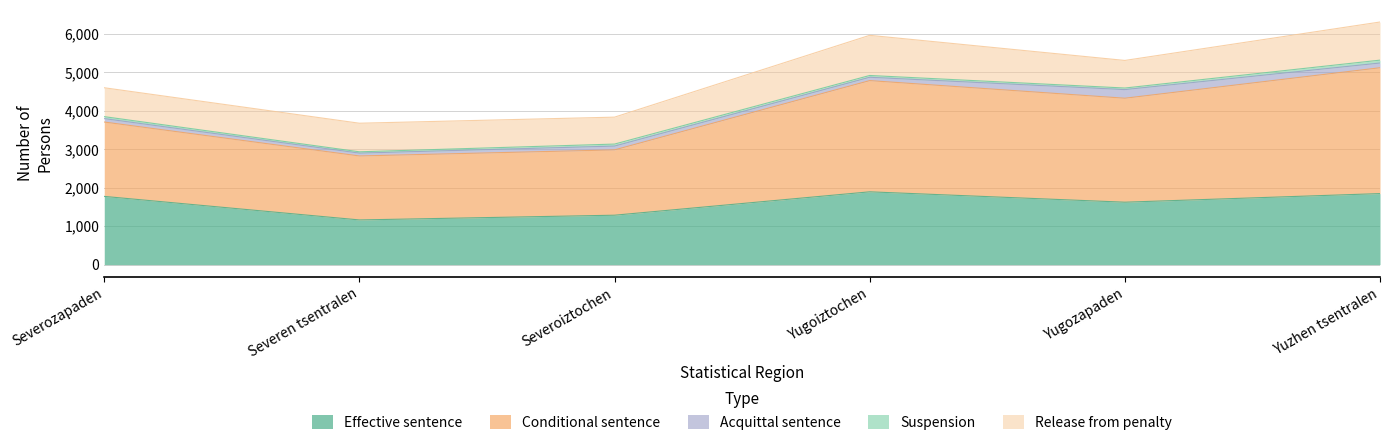

What position from the right is Yugozapaden?

2